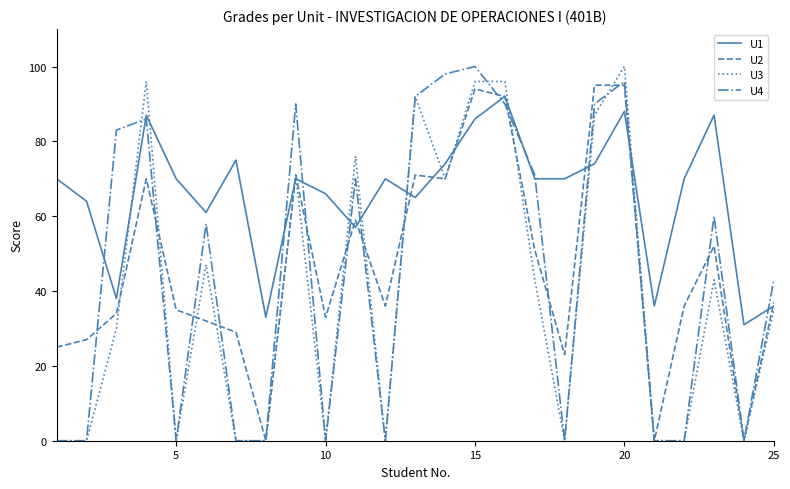

What is the maximum value shown in the chart?

100